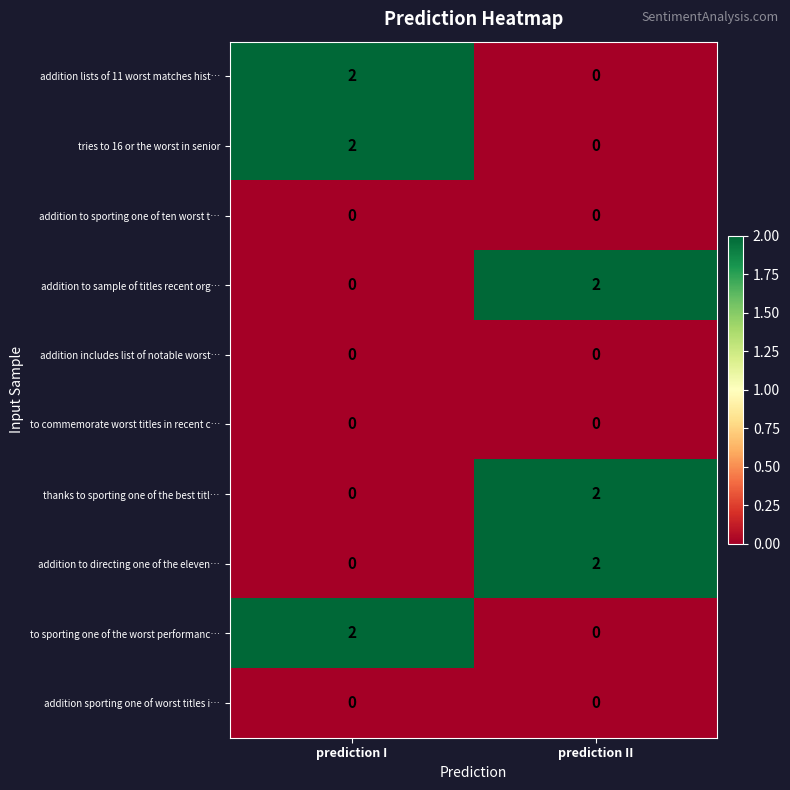

Is the value of to sporting one of the worst performanc… at prediction I greater than the value of addition to sporting one of ten worst t… at prediction I?

Yes